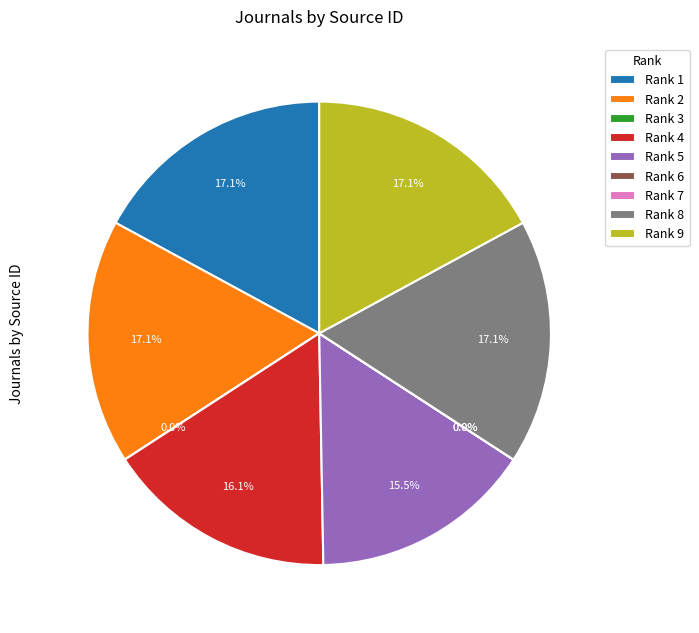

What percentage is NOT represented by Rank 4?

83.9%